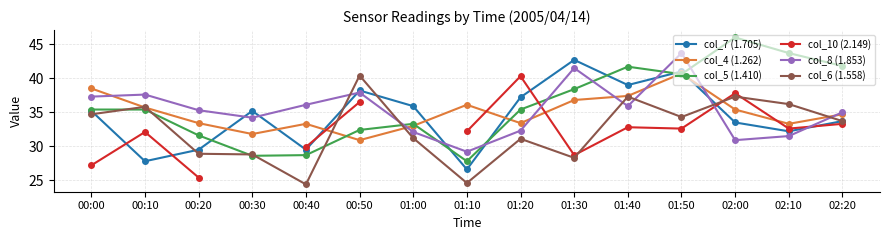

At which category does col_10 (2.149) reach its first local valley?

01:30